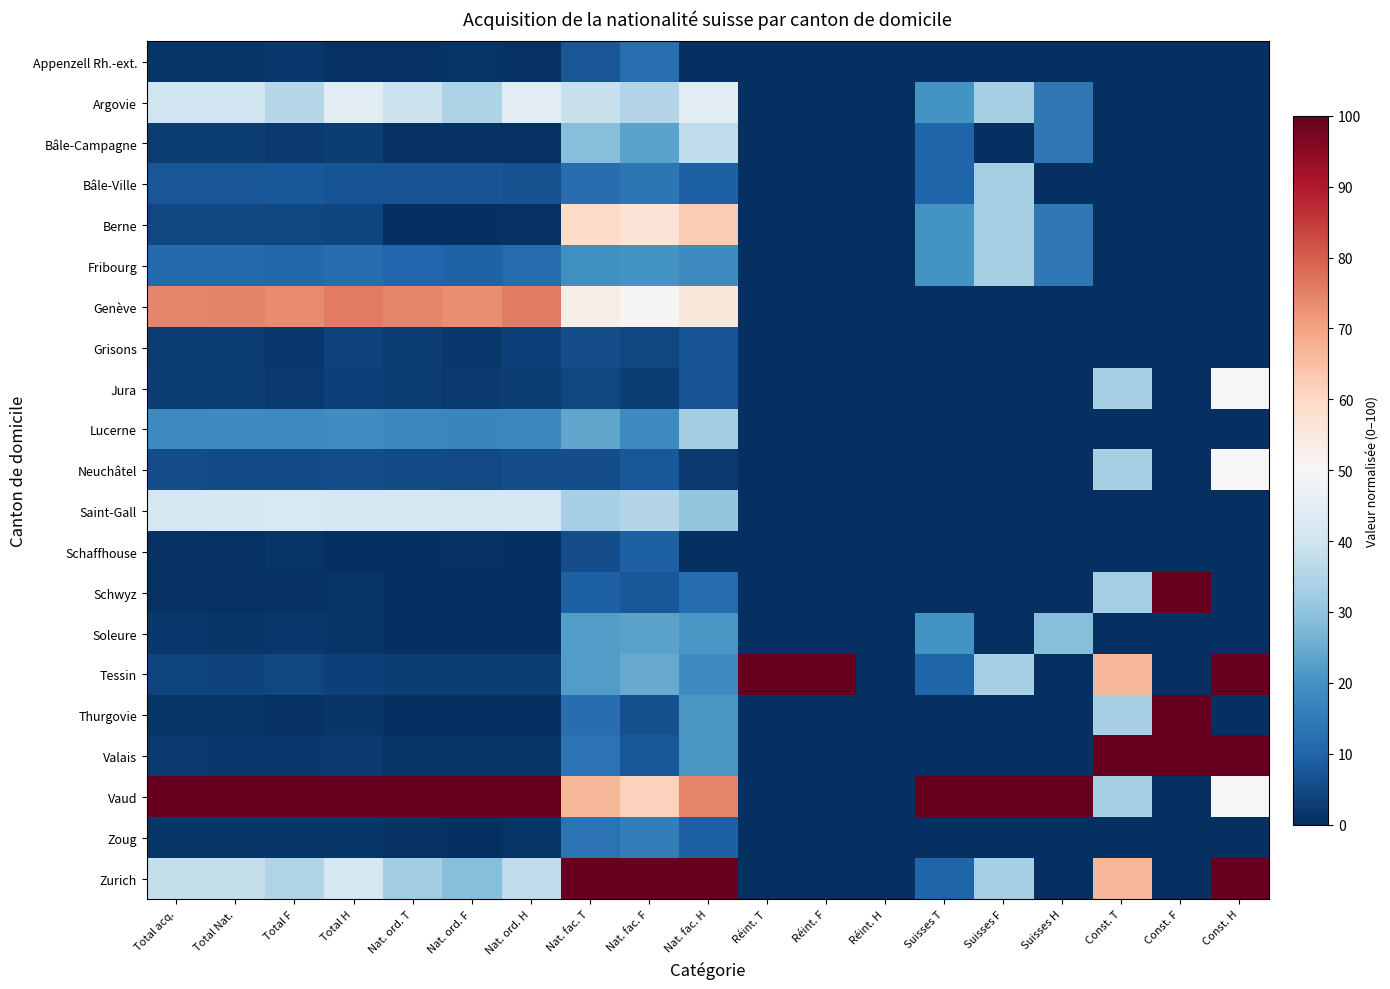

At how many categories does at least one series exceed 62?

18